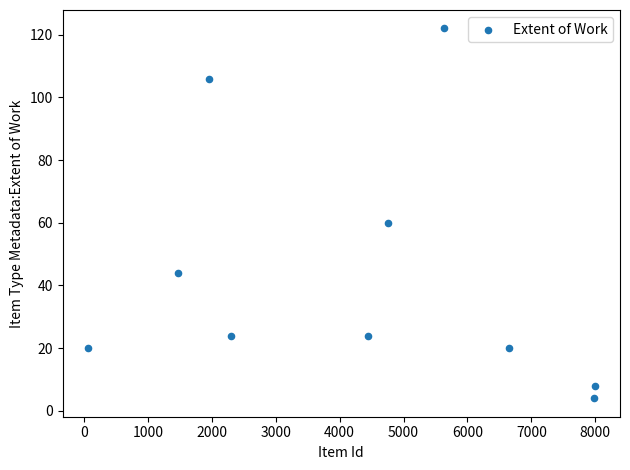

What is the average Y value?

43